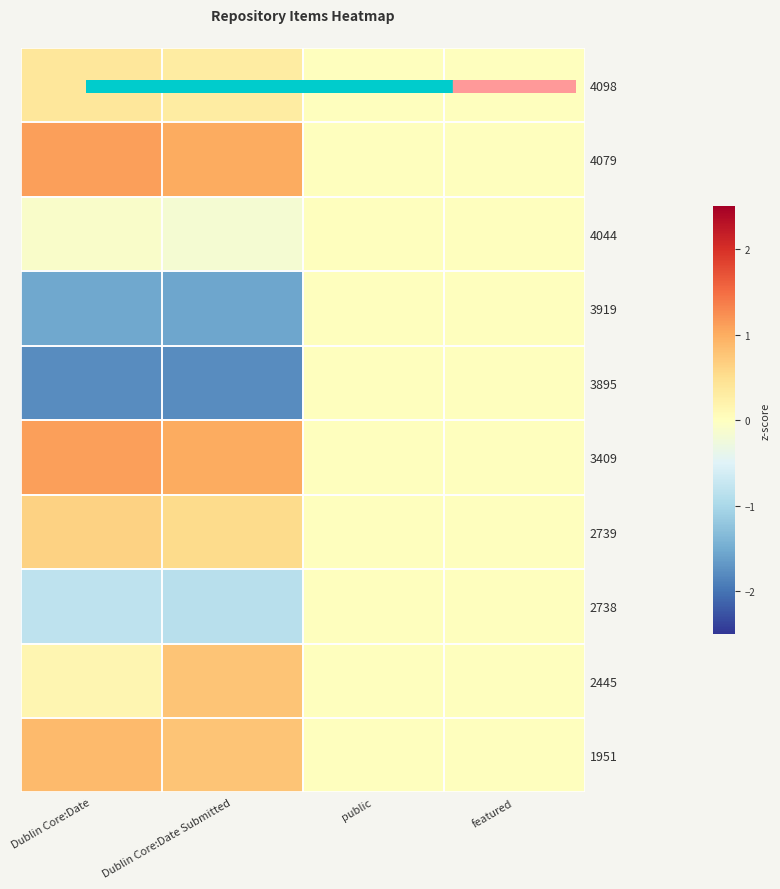

Rank the series at Dublin Core:Date Submitted from highest to lowest value.

4079, 3409, 2445, 1951, 2739, 4098, 4044, 2738, 3919, 3895